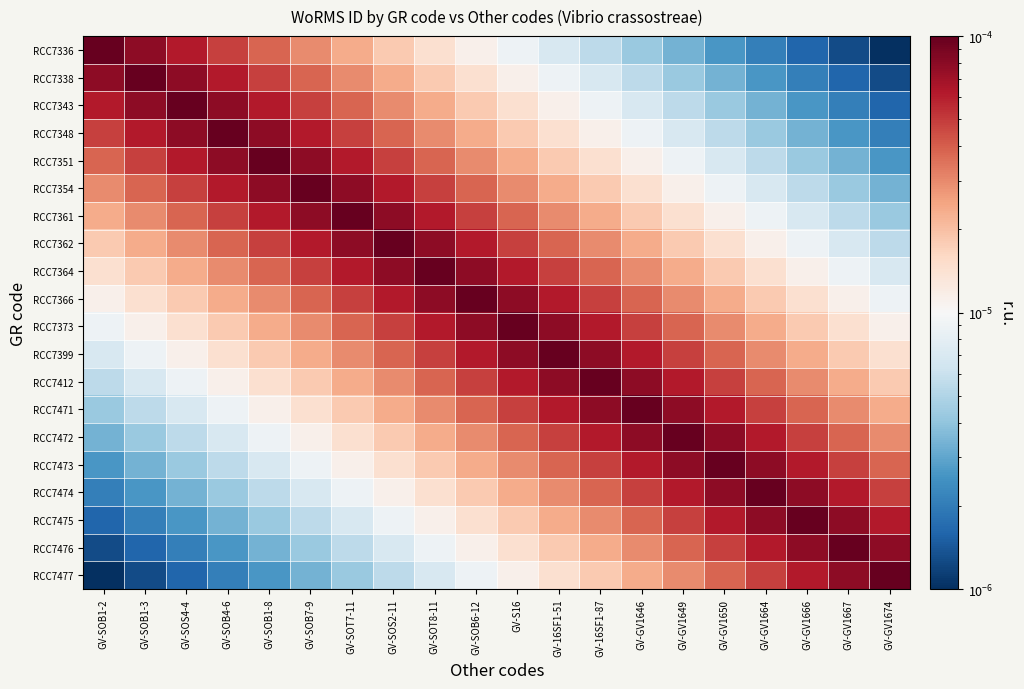

Which has a higher value, GV-SOB1-8 or GV-16SF1-87?

GV-SOB1-8